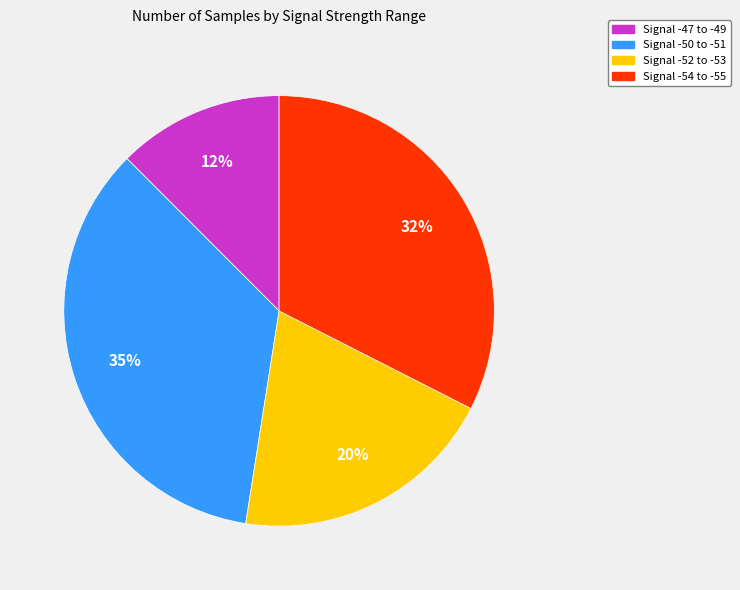

To the nearest percent, what is the average slice percentage?

25%